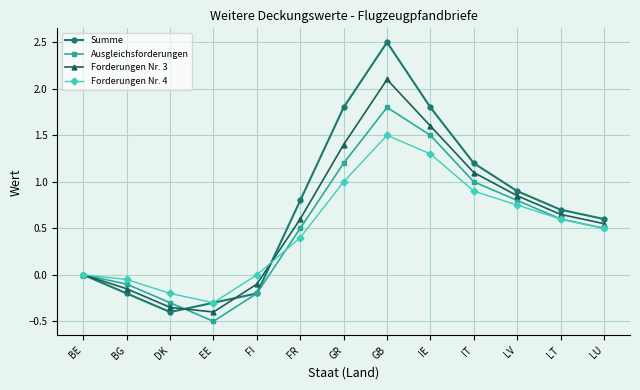

At which category is the sum across all series the highest?

GB